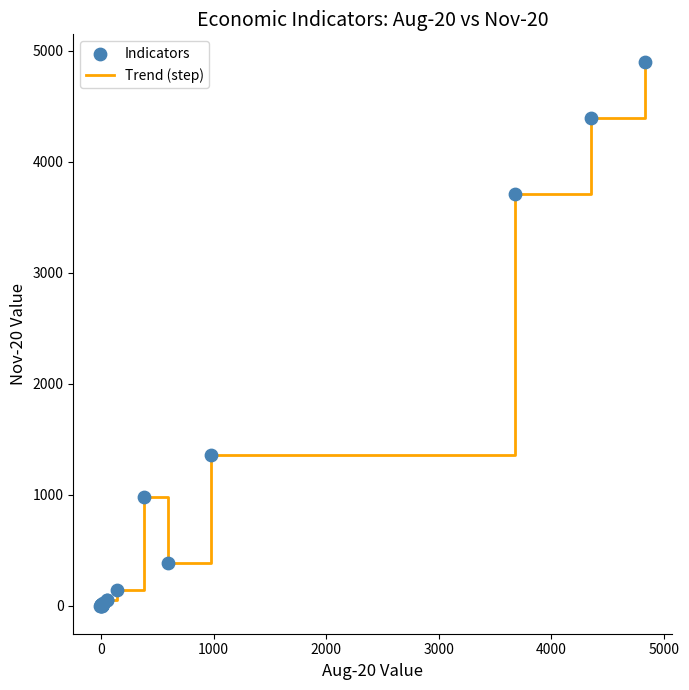

What is the difference between the maximum and minimum values?

4908.7